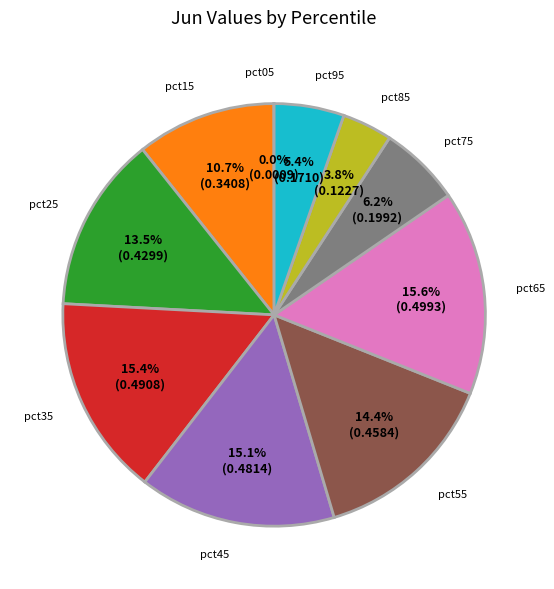

Does pct85 account for over 50% of the chart?

No